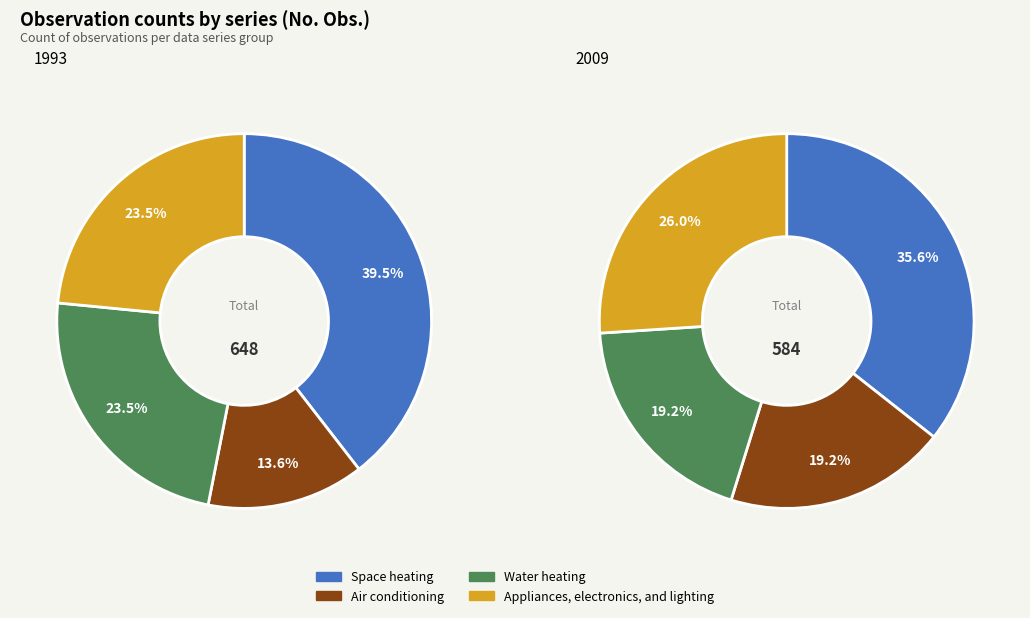

Between 0 and 3, which series saw the biggest shift?

Appliances, electronics, and lighting